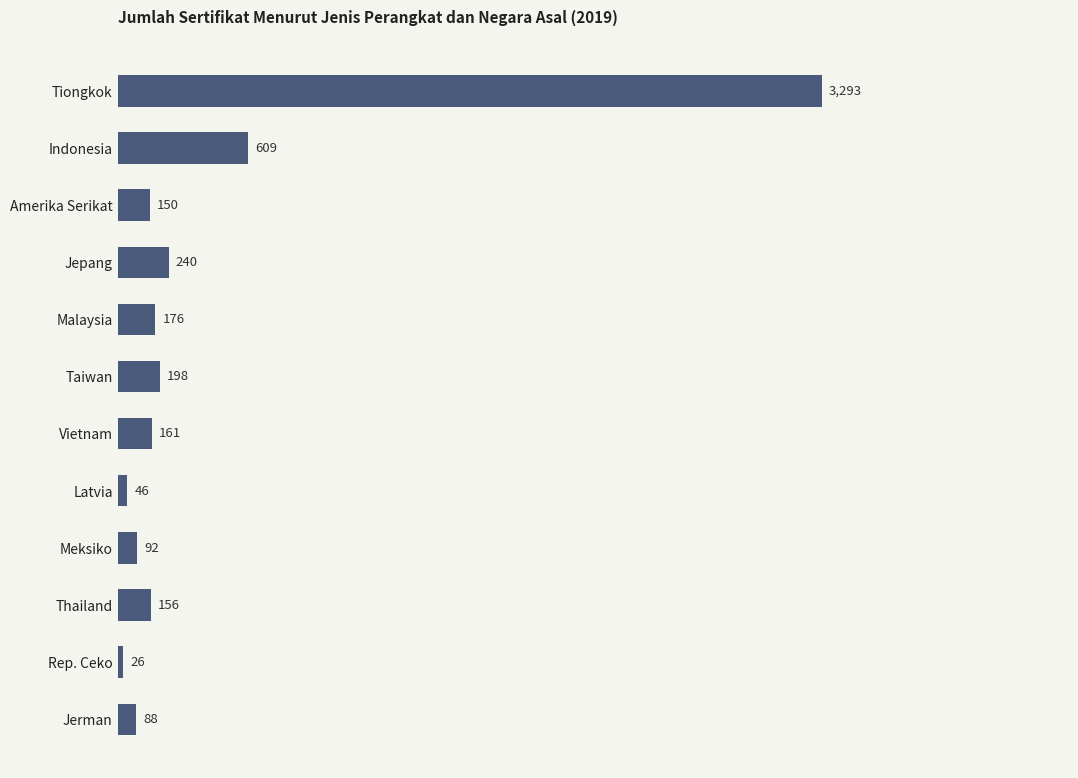

Rank the categories by value from lowest to highest.

Rep. Ceko, Latvia, Jerman, Meksiko, Amerika Serikat, Thailand, Vietnam, Malaysia, Taiwan, Jepang, Indonesia, Tiongkok